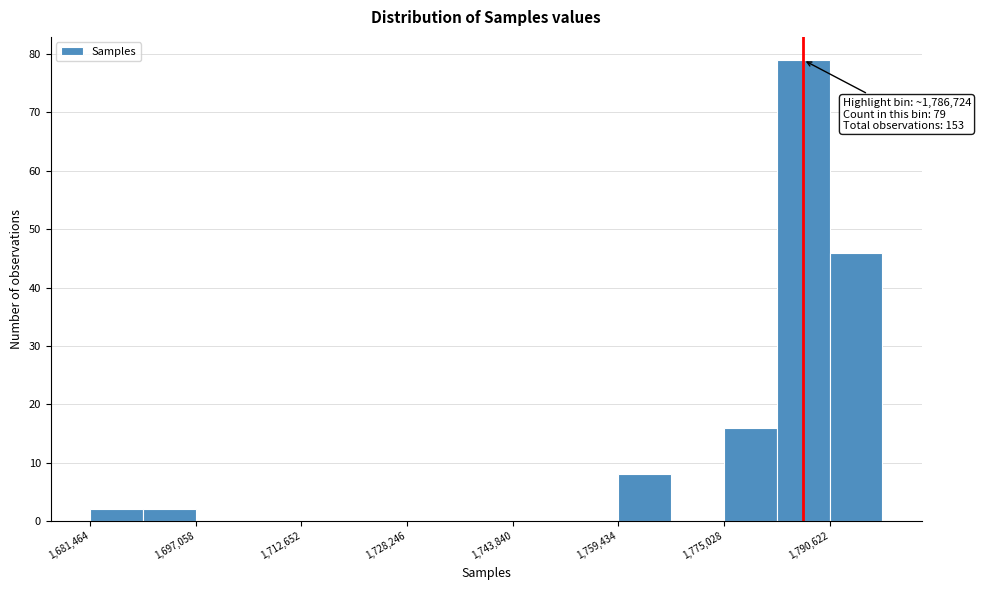

Read against the x-axis, roughly where is the centre of the tallest bar?

1786000